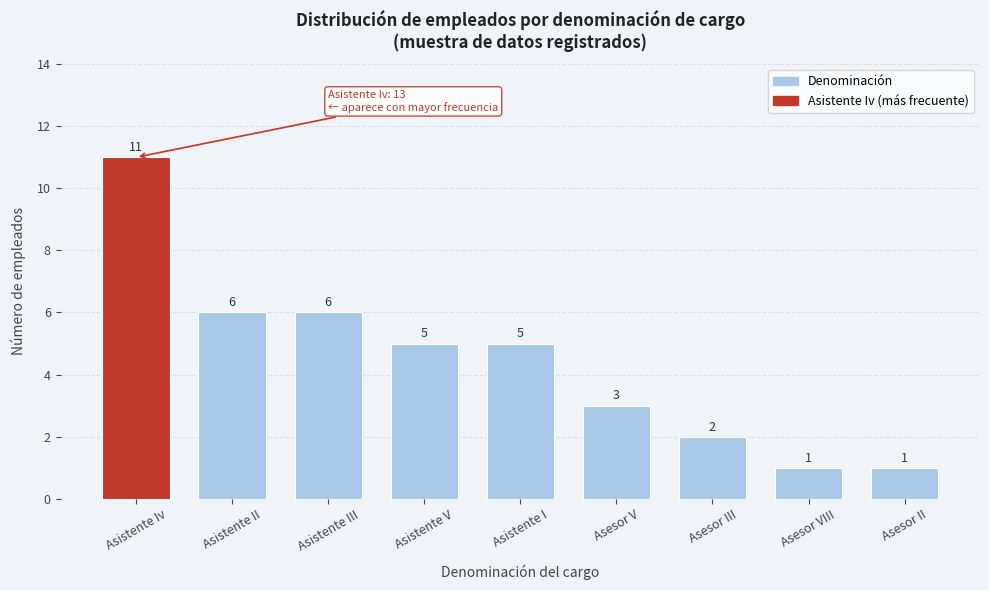

Reading right to left, transcribe all the data shown in this chart.

1	1	2	3	5	5	6	6	11